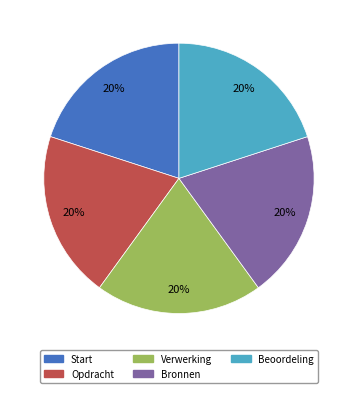

Count the number of slices in the pie.

5